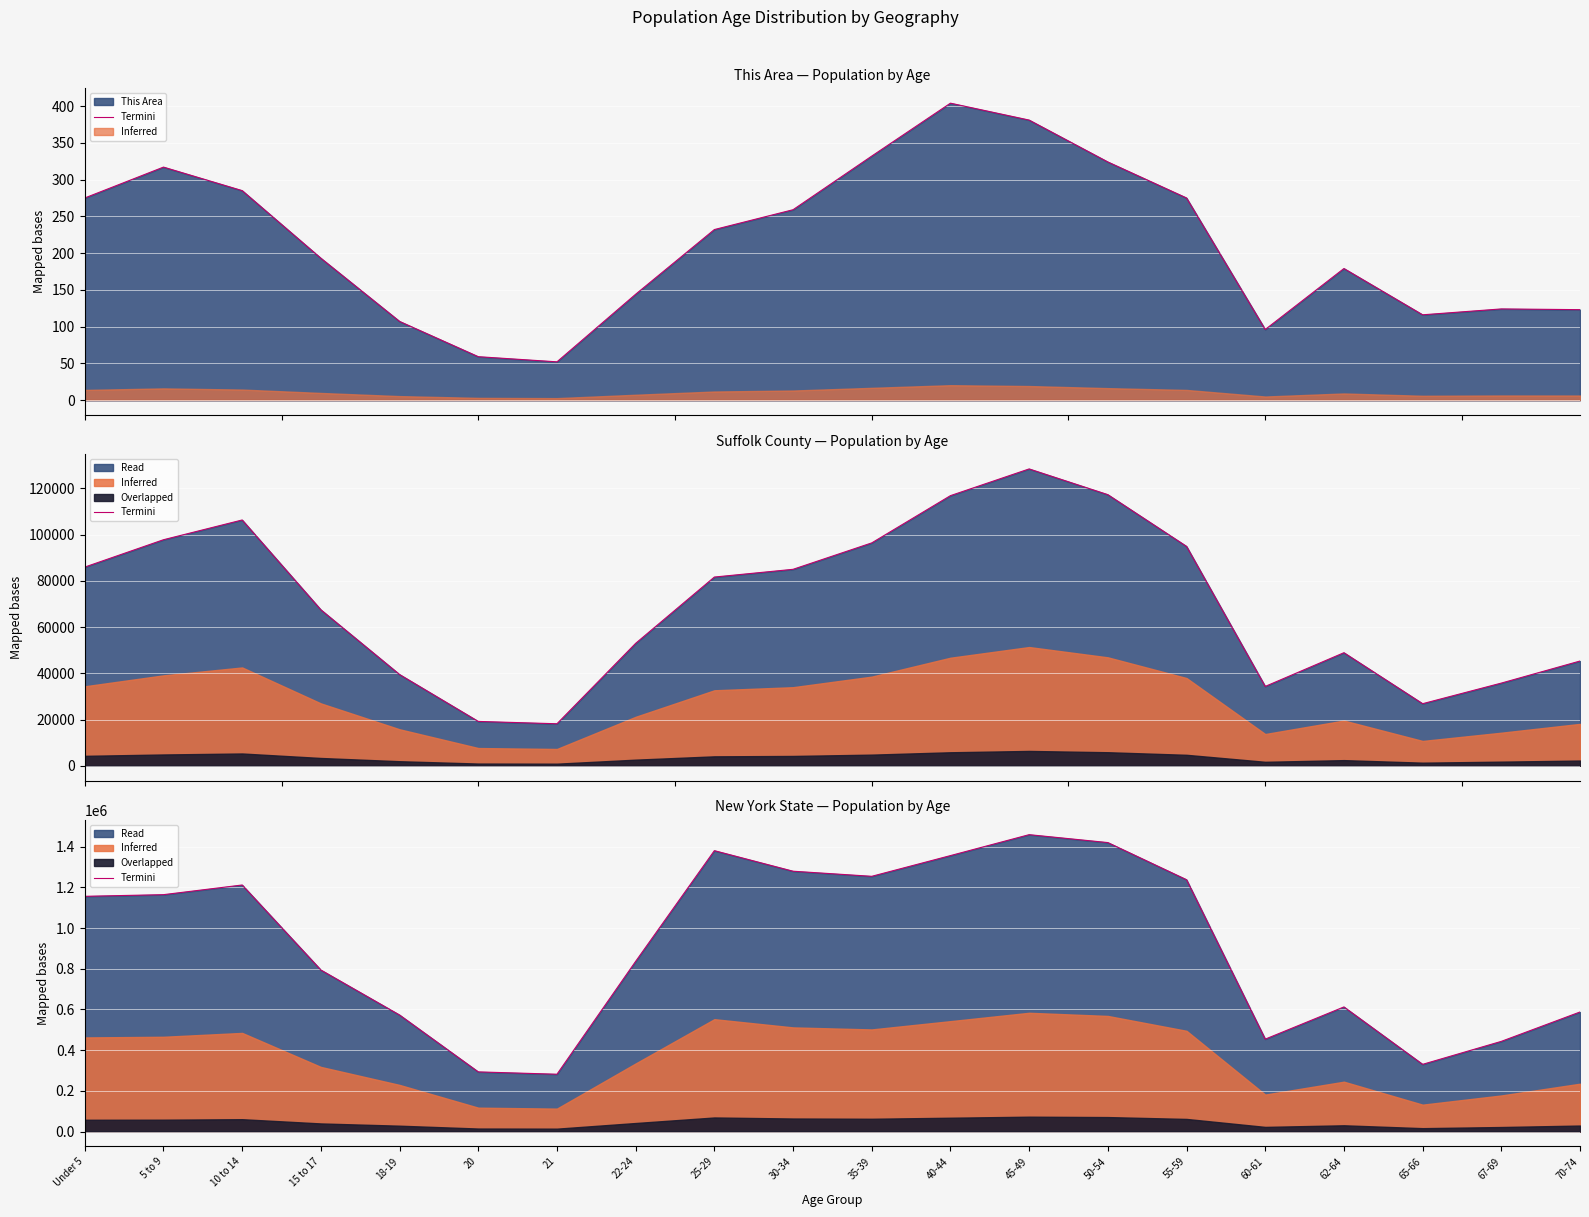

Does the chart display data point markers on the line(s)?

No